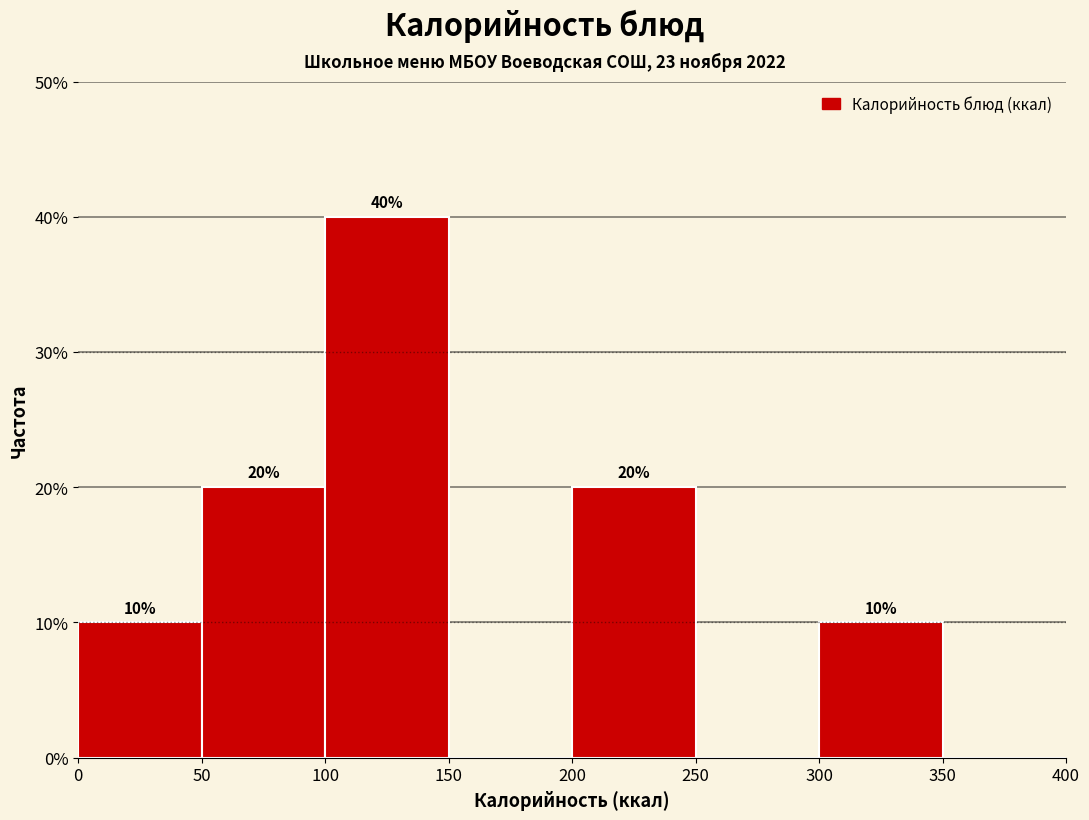

Over which range of the x-axis is the bar tallest?

100 to 150